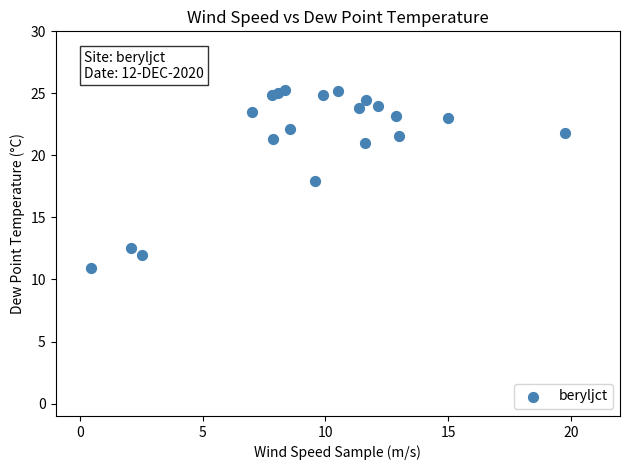

What is the range of Y values (max minus min)?

14.4